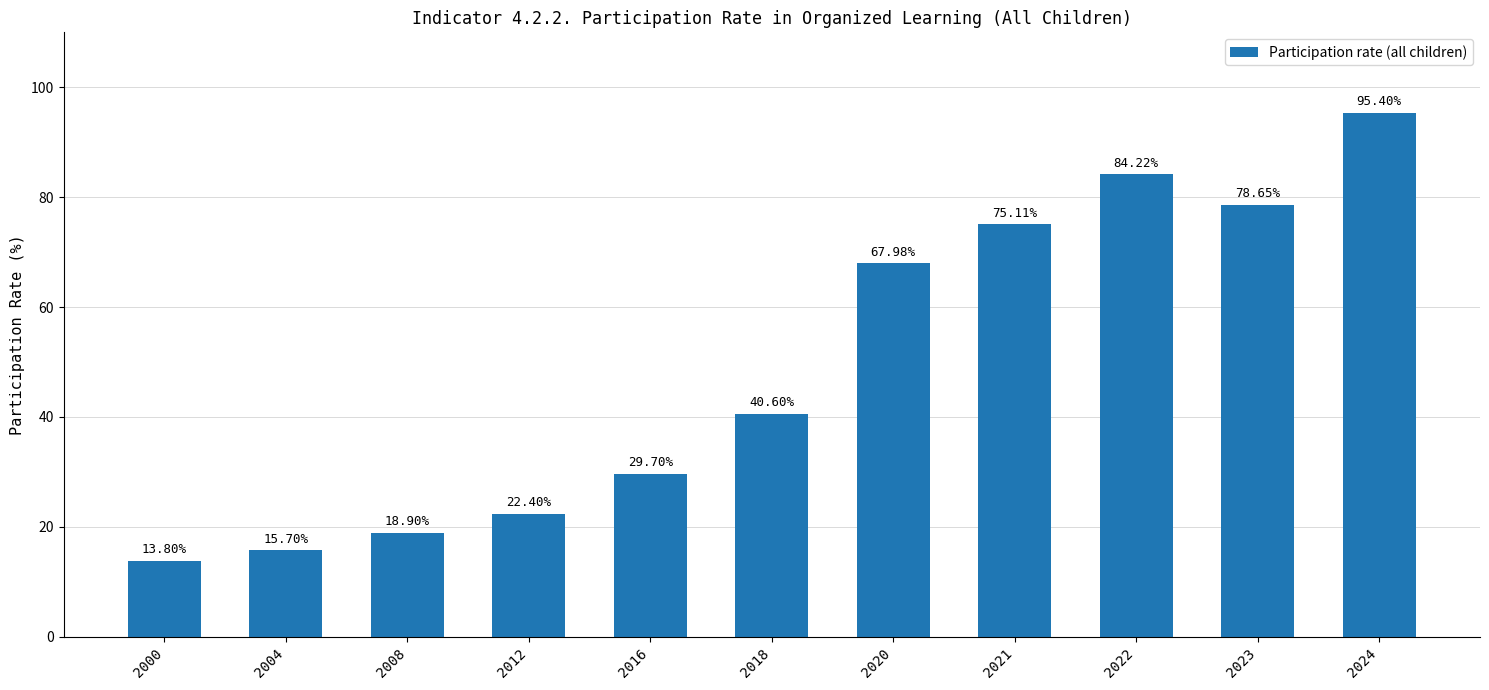

At which label is the value closest to 54?

2018